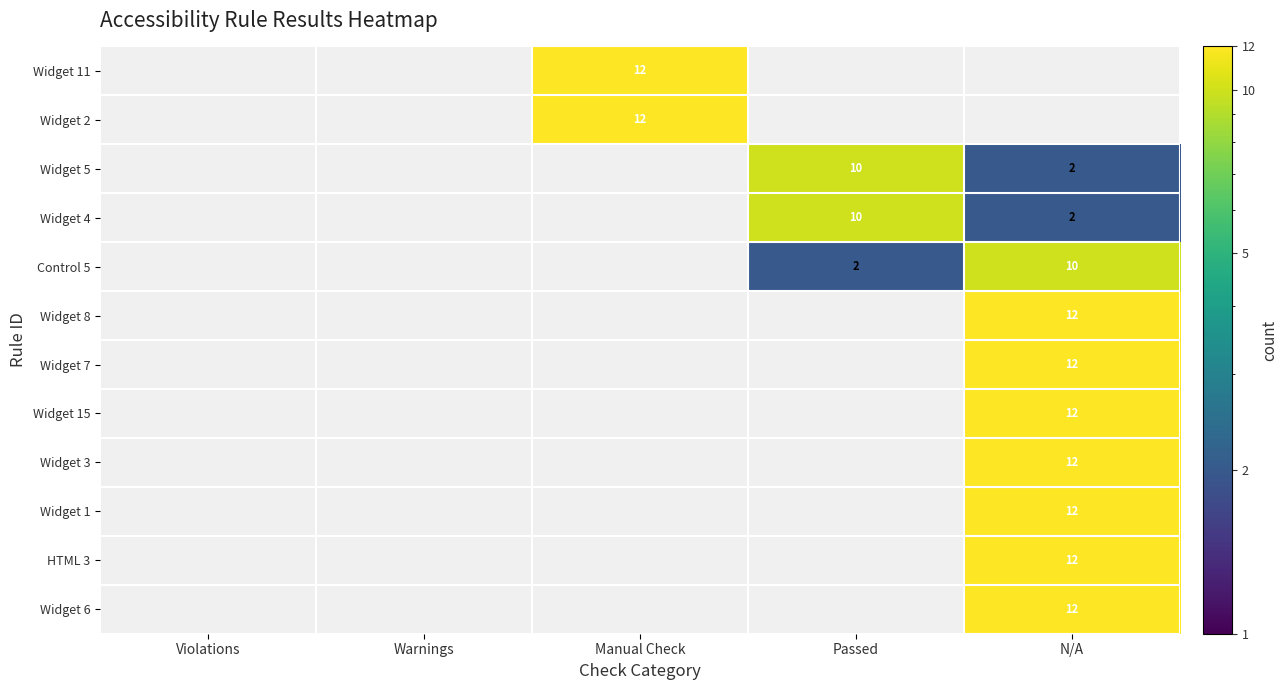

What is the maximum value shown in the chart?

12